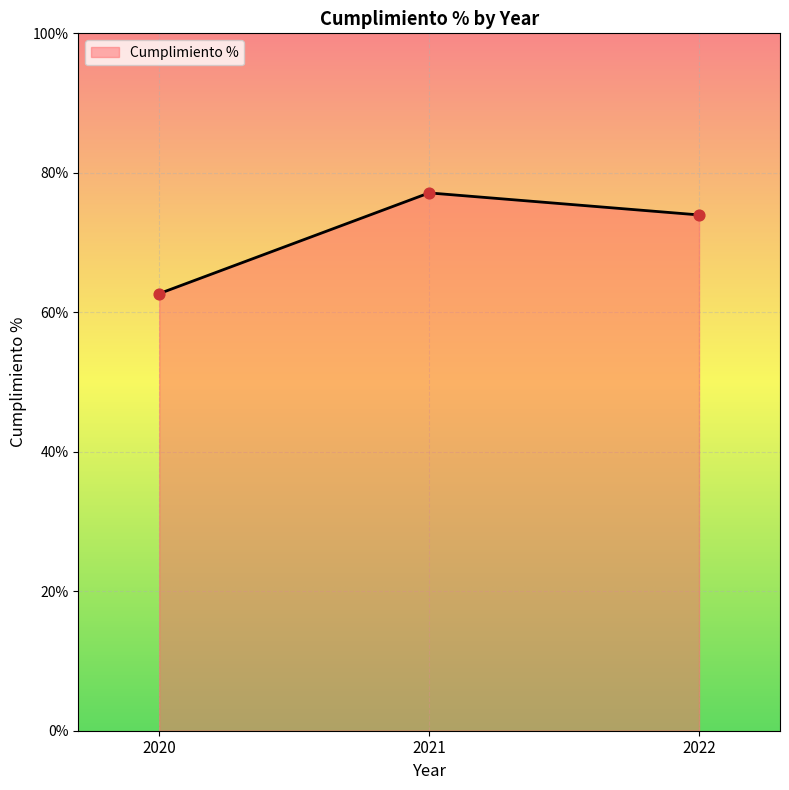

Which has a higher value, 2022 or 2020?

2022